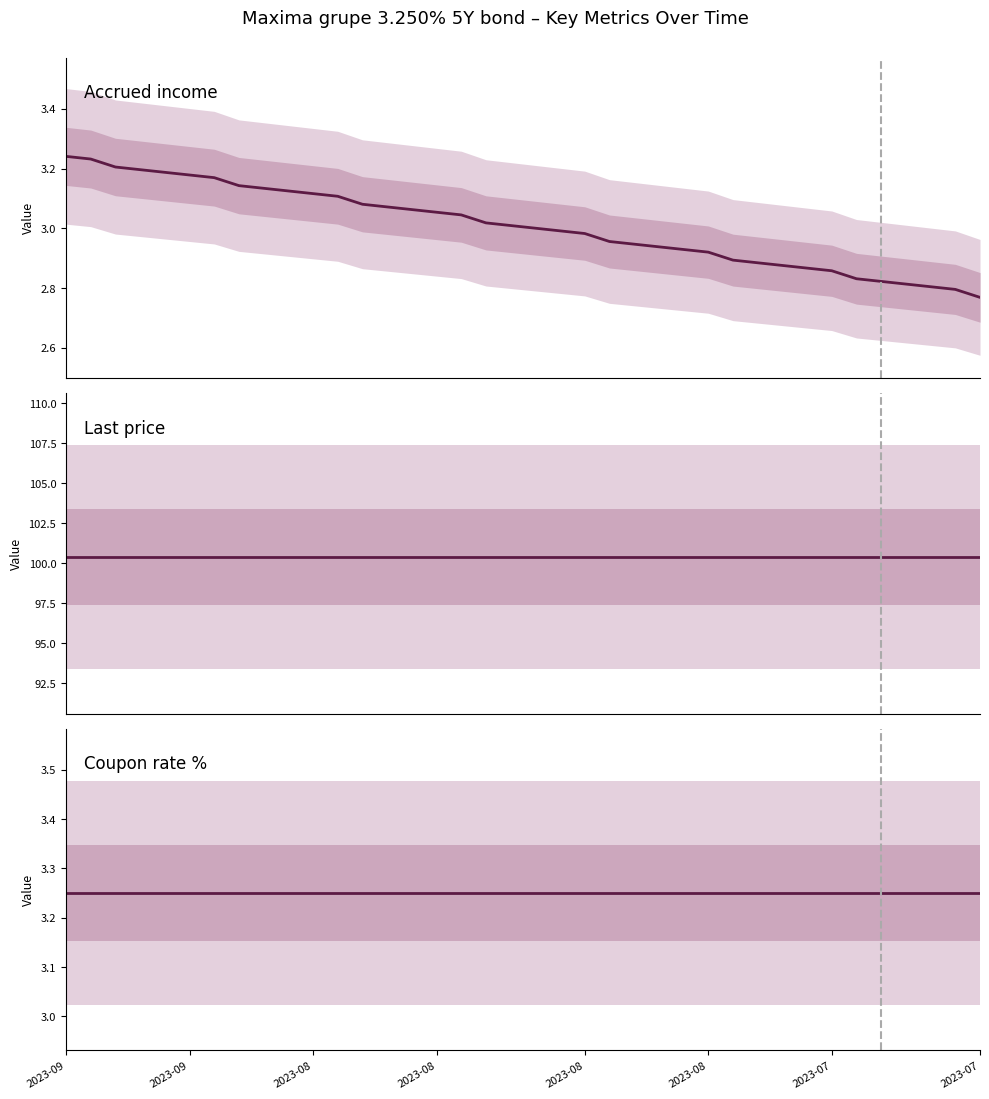

What is the label of the 4th point from the left?

2023-08